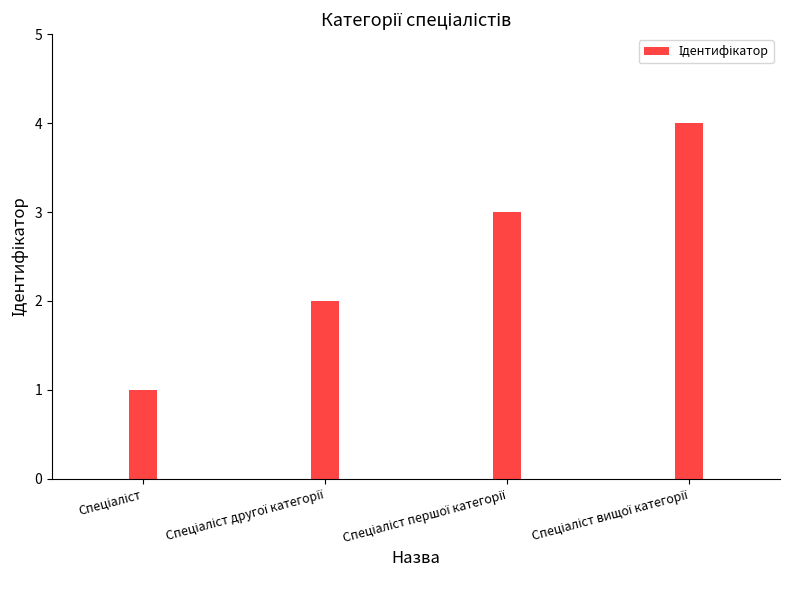

What is the difference between the values at Спеціаліст and Спеціаліст вищої категорії?

3